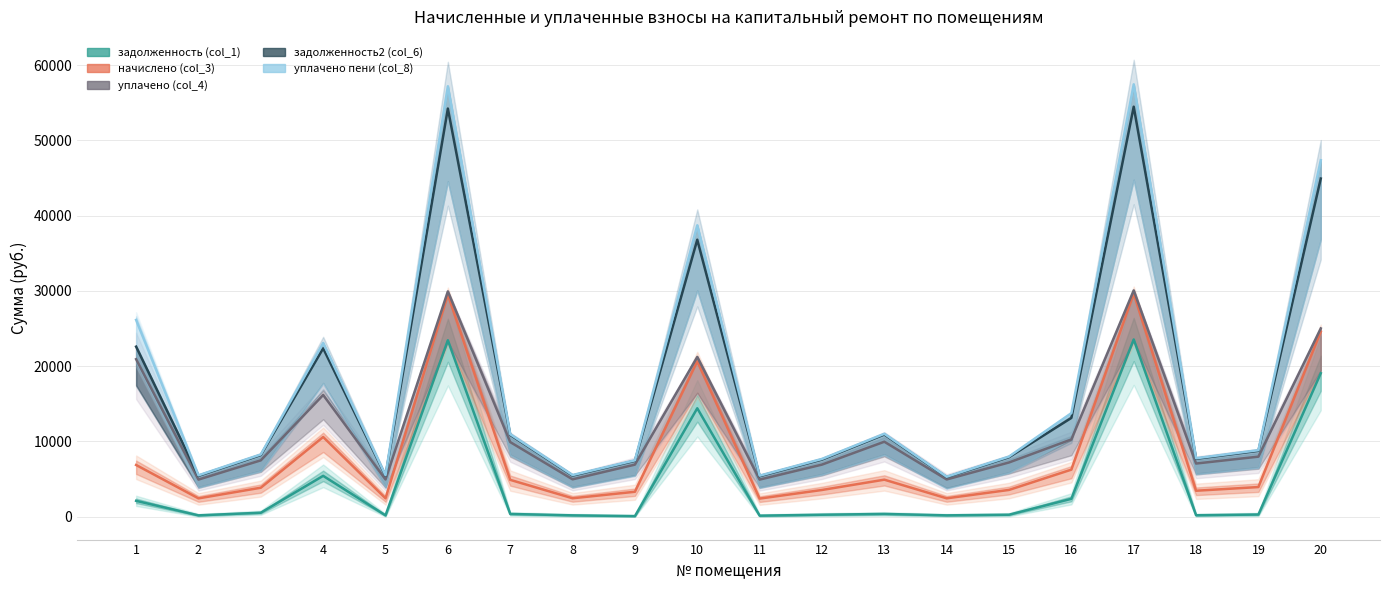

What is the value of the уплачено пени (col_8) point at the 17th from the left?

57453.7